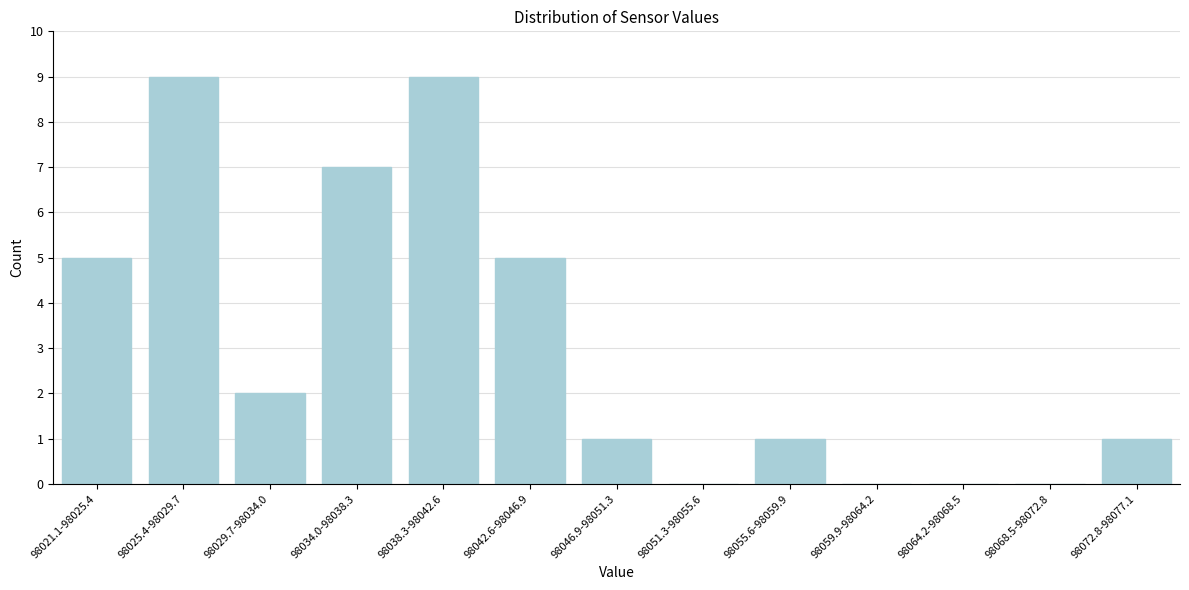

Reading right to left, list all the values displayed in this chart.

98072.8-98077.1=1	98068.5-98072.8=0	98064.2-98068.5=0	98059.9-98064.2=0	98055.6-98059.9=1	98051.3-98055.6=0	98046.9-98051.3=1	98042.6-98046.9=5	98038.3-98042.6=9	98034.0-98038.3=7	98029.7-98034.0=2	98025.4-98029.7=9	98021.1-98025.4=5